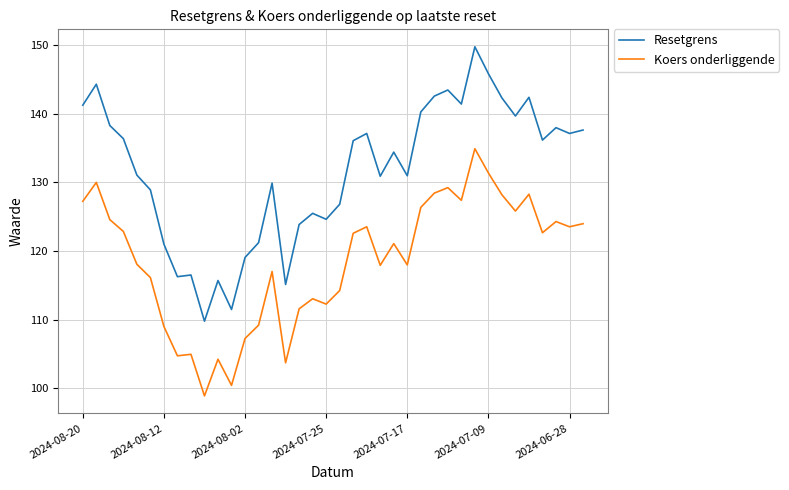

What is the difference between the maximum and minimum values in the Resetgrens series?

40.0